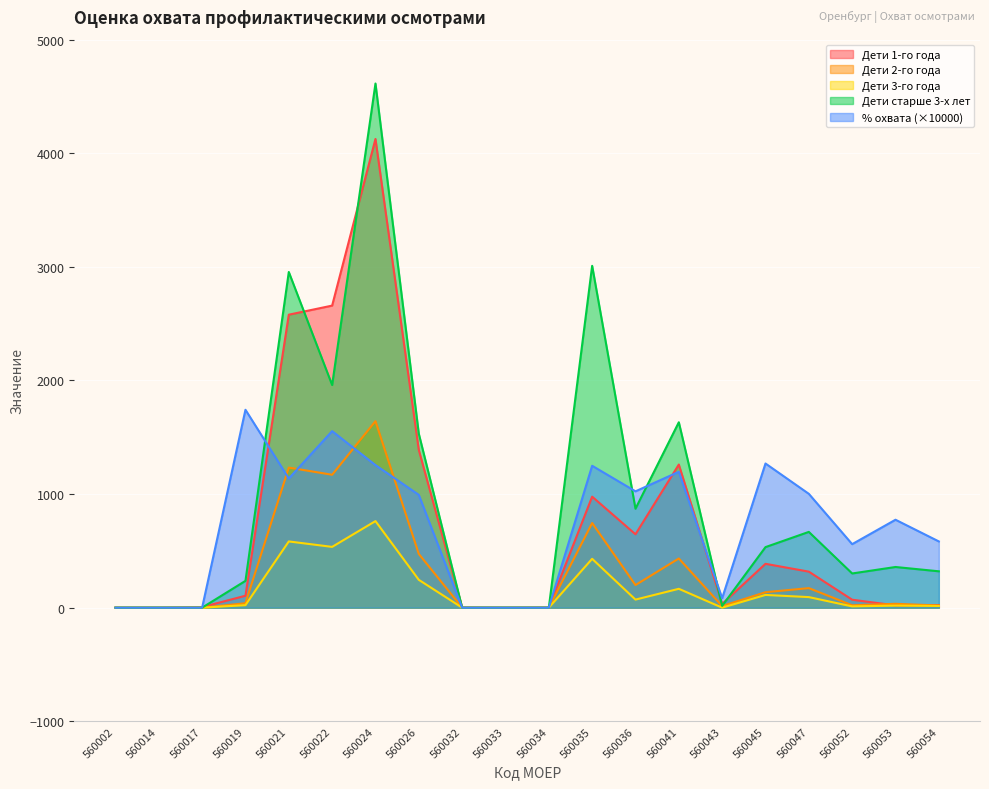

True or false: Дети 3-го года has a value of 1076.6 at 560024.

False